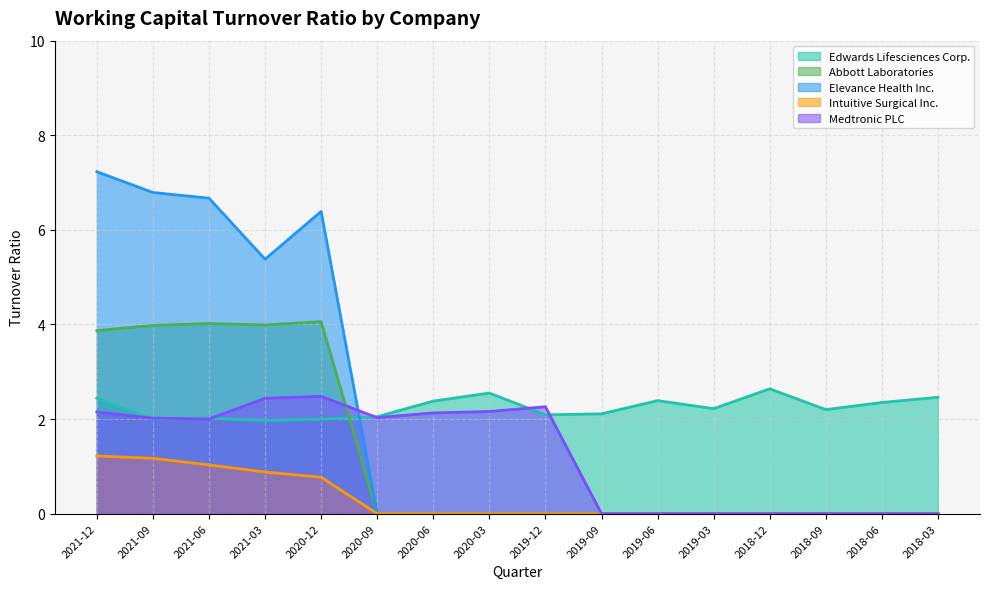

True or false: Edwards Lifesciences Corp. and Intuitive Surgical Inc. intersect in this chart.

False